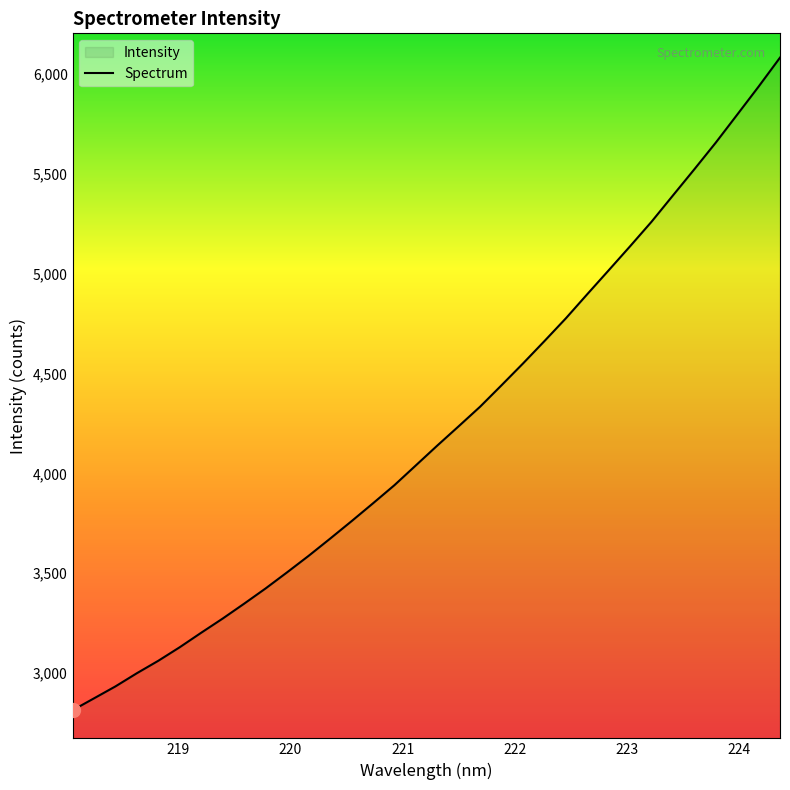

What is the smallest value displayed?

2813.4